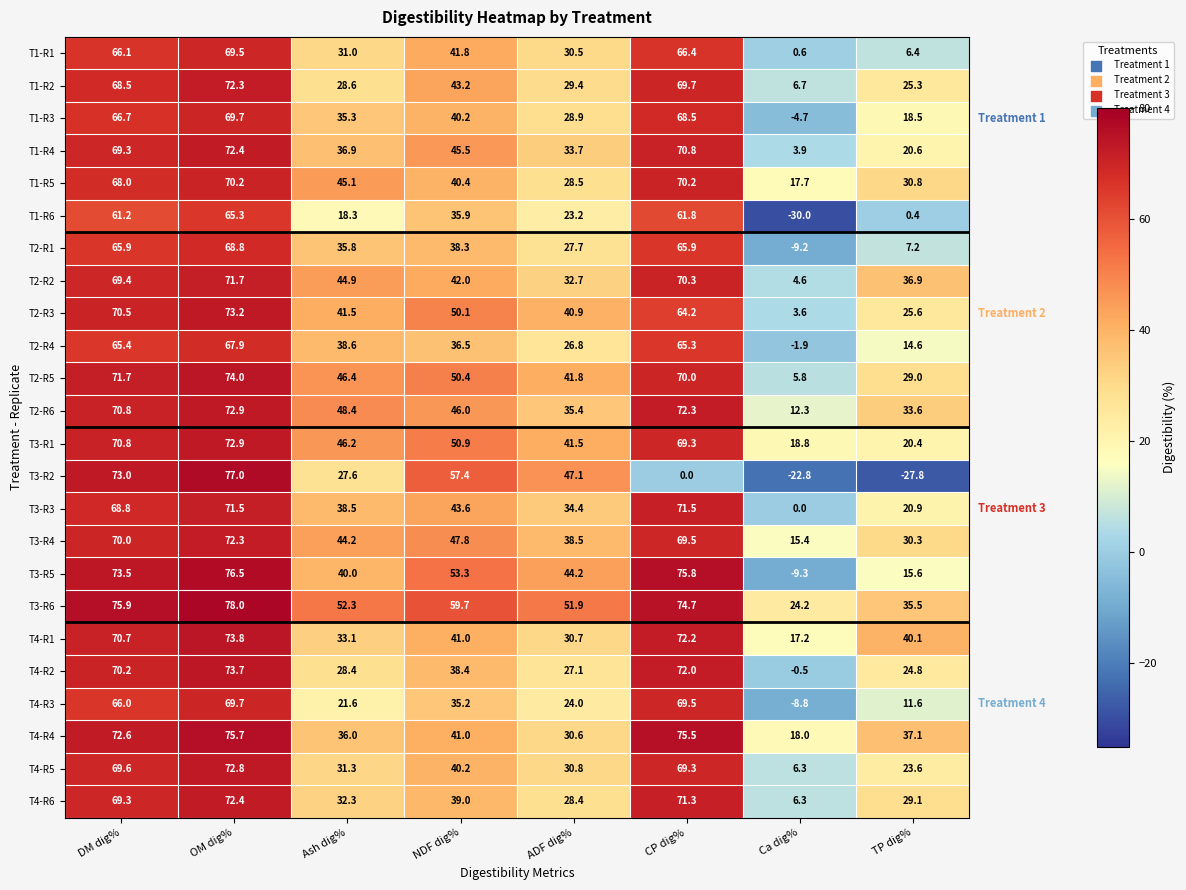

What is the difference between the maximum and second lowest values in the T2-R3 series?

47.6